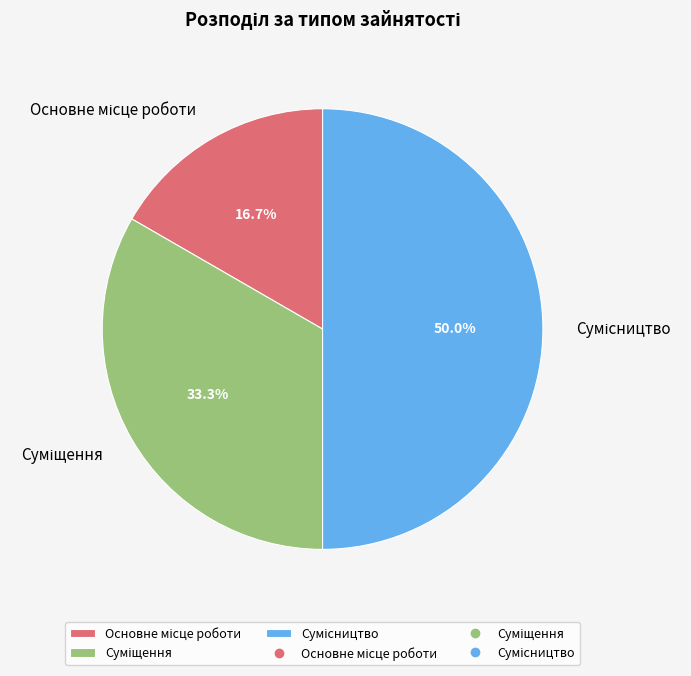

True or false: Основне місце роботи accounts for 12% of the total.

False